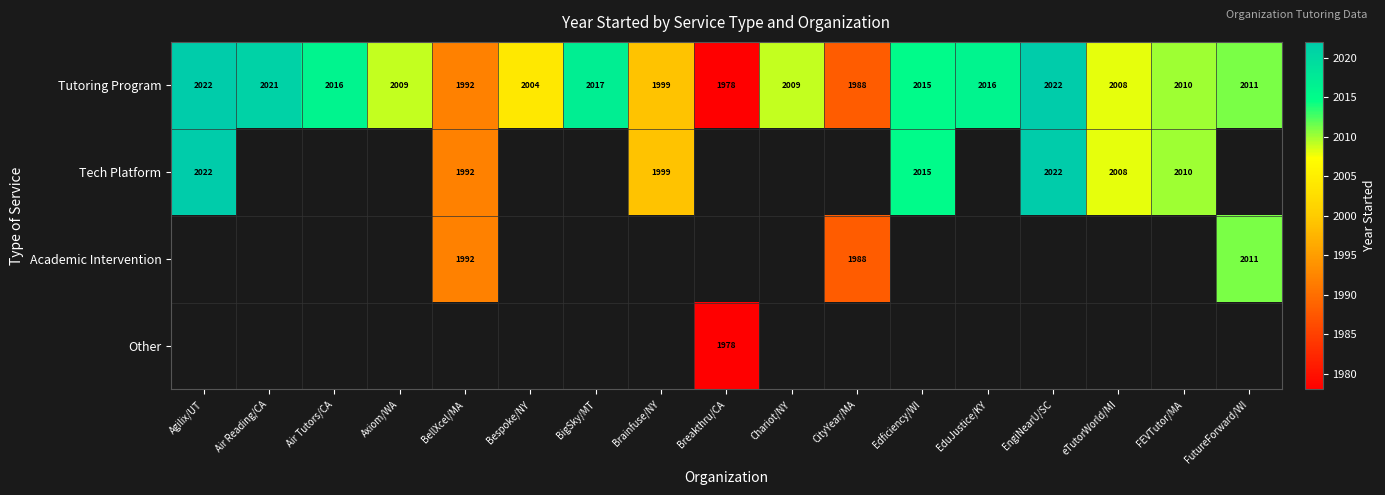

At which label does Tutoring Program first exceed 2010?

Agilix/UT